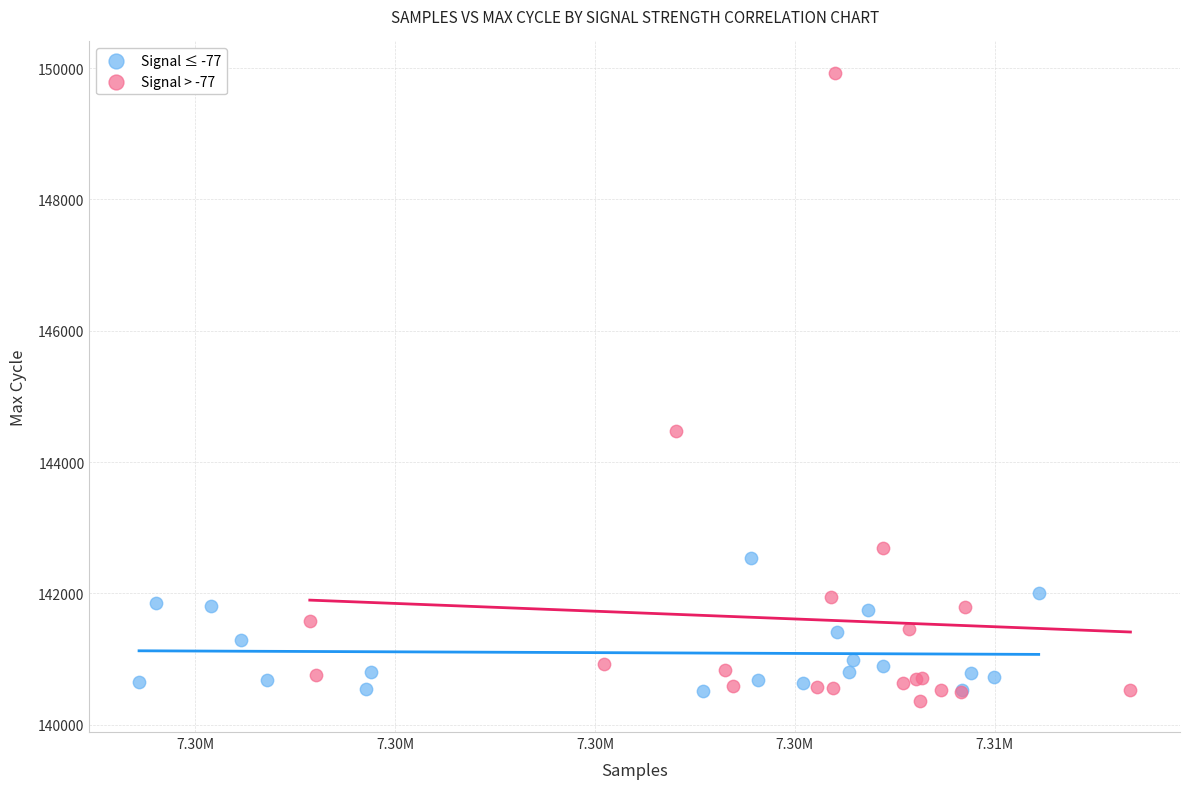

Which series has the largest Y range (max minus min)?

Signal > -77